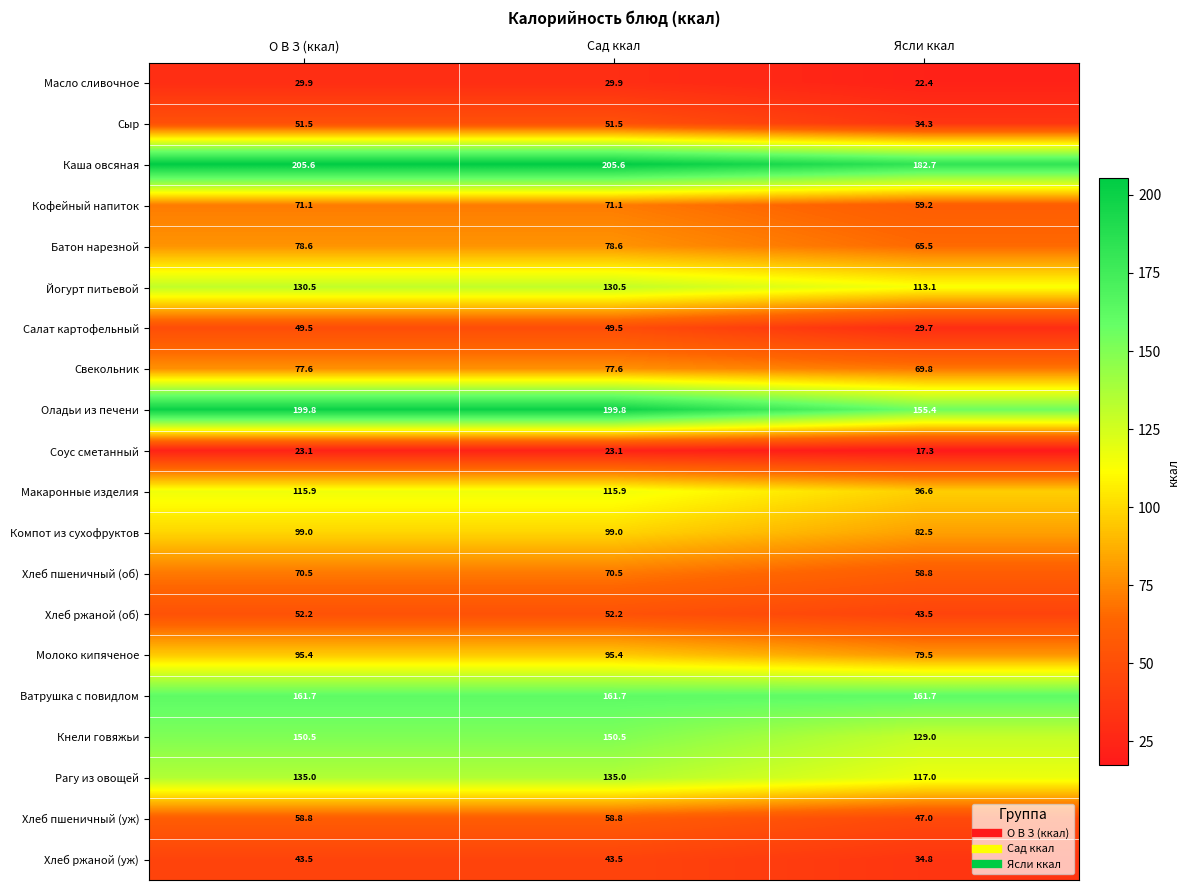

How many distinct data groups are displayed?

20